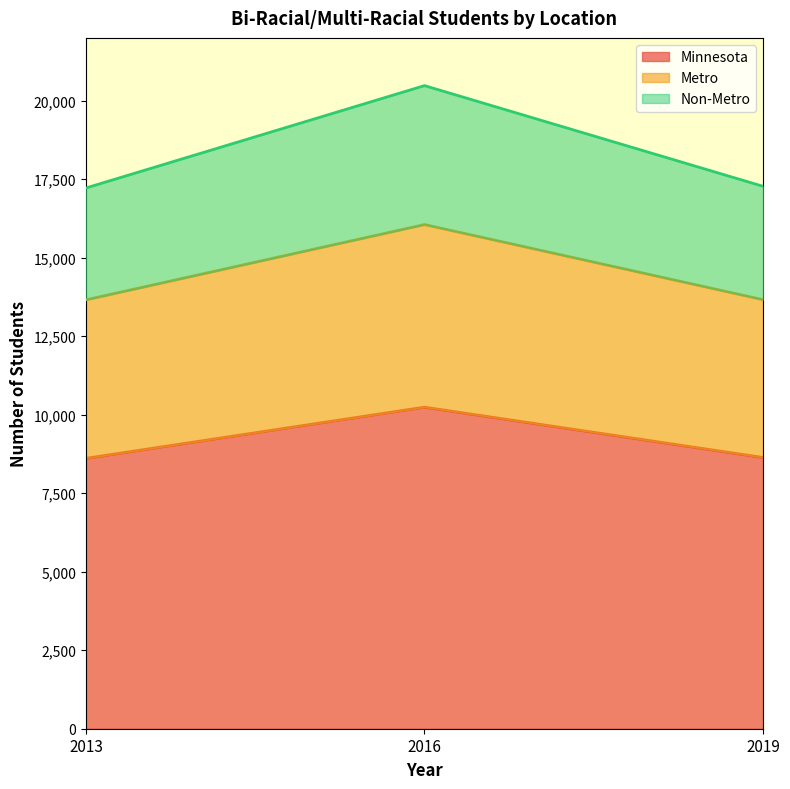

The value of Minnesota at 2013 is 8610. True or false?

True